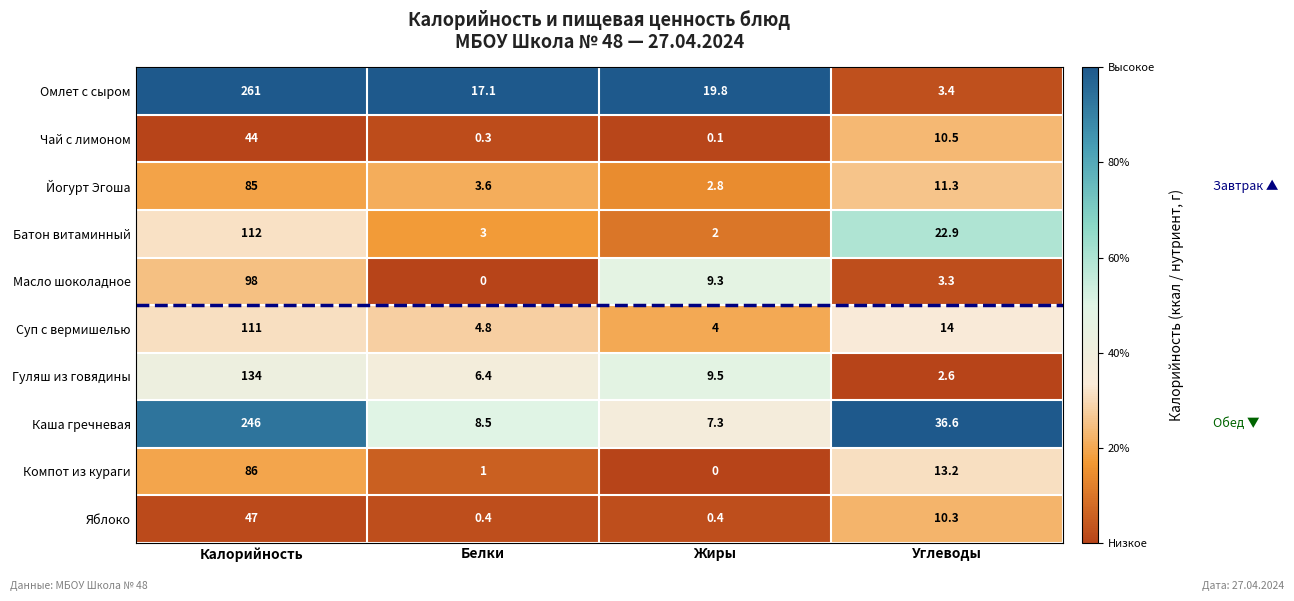

Which series has the largest total across all categories?

Омлет с сыром